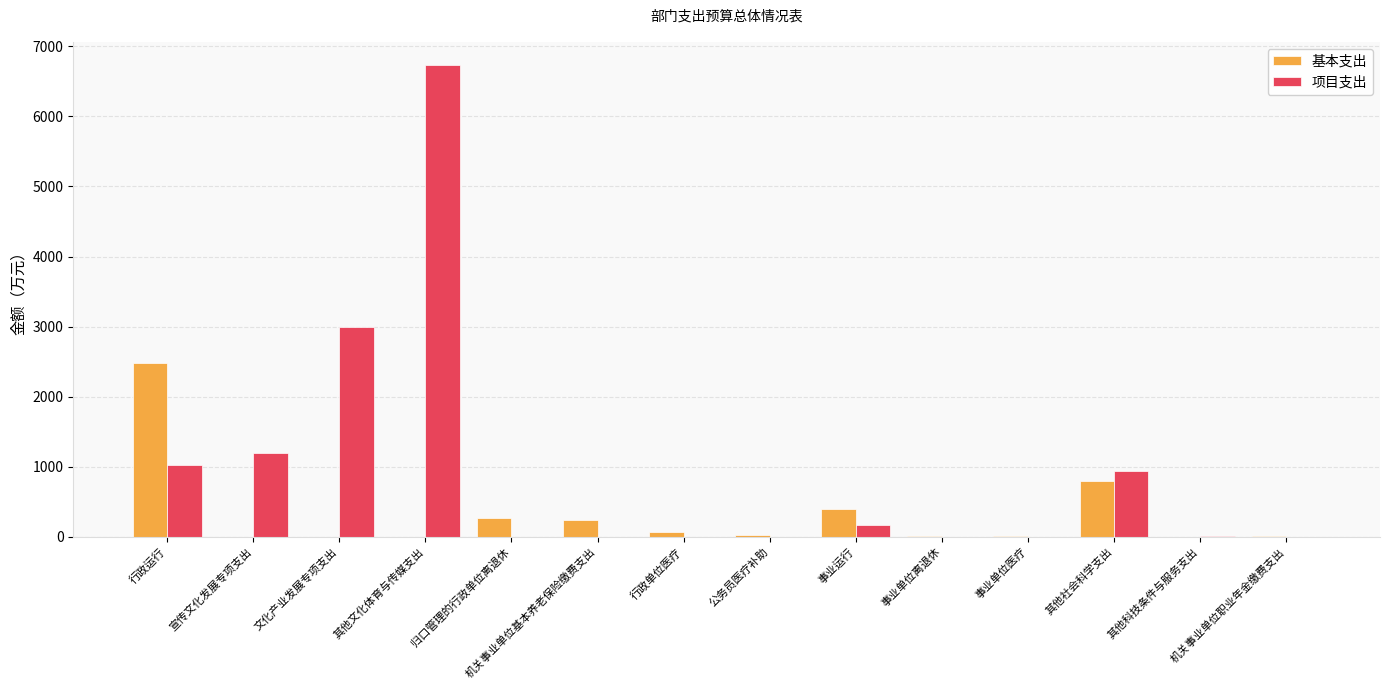

What is the sum of the 项目支出 values at 机关事业单位基本养老保险缴费支出 and 其他社会科学支出?

934.0